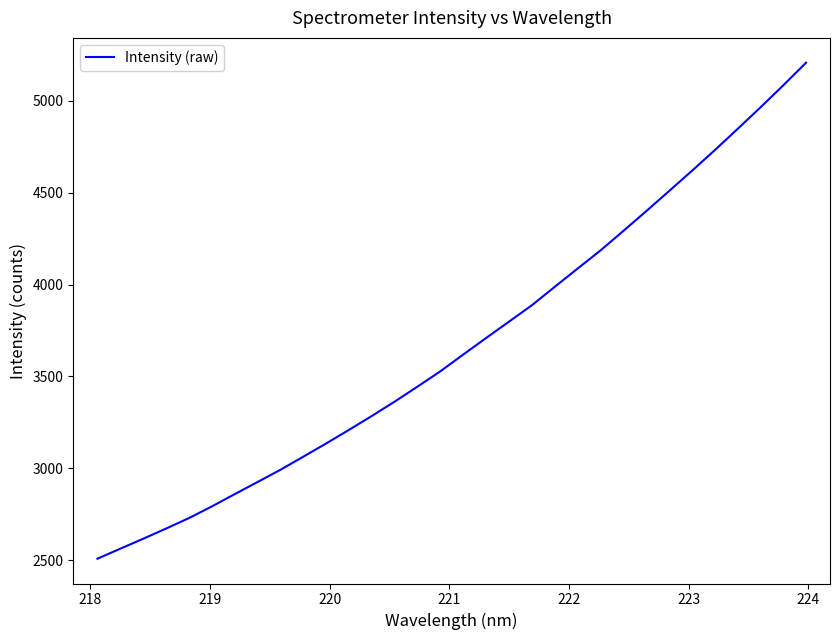

What is the maximum value shown in the chart?

5208.2